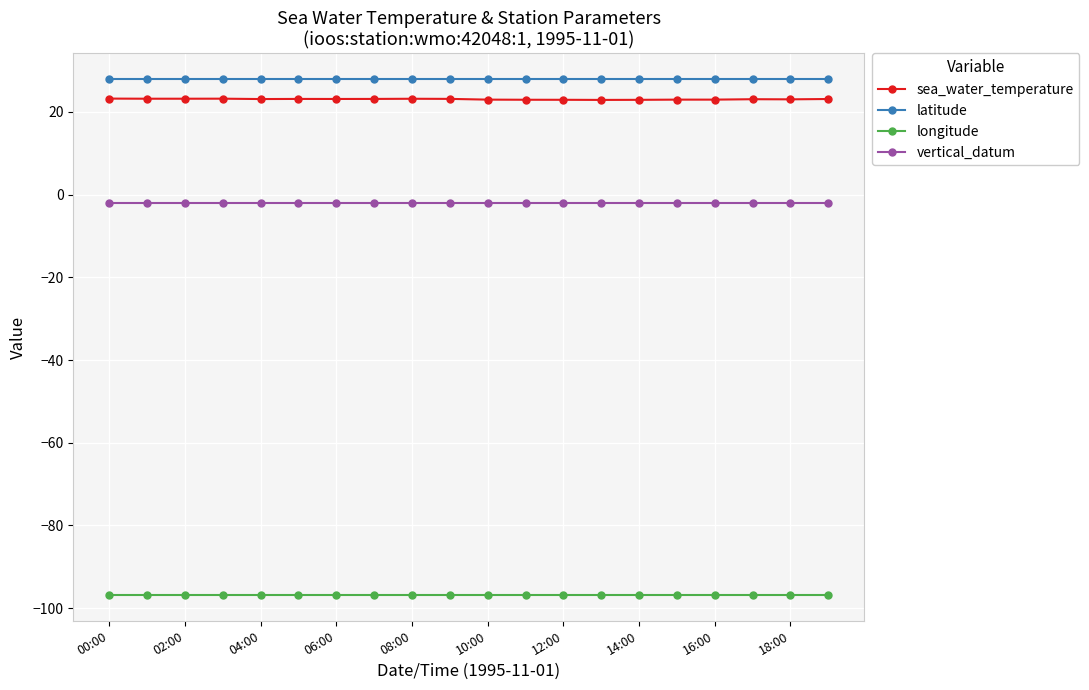

What is the maximum value shown in the chart?

27.9